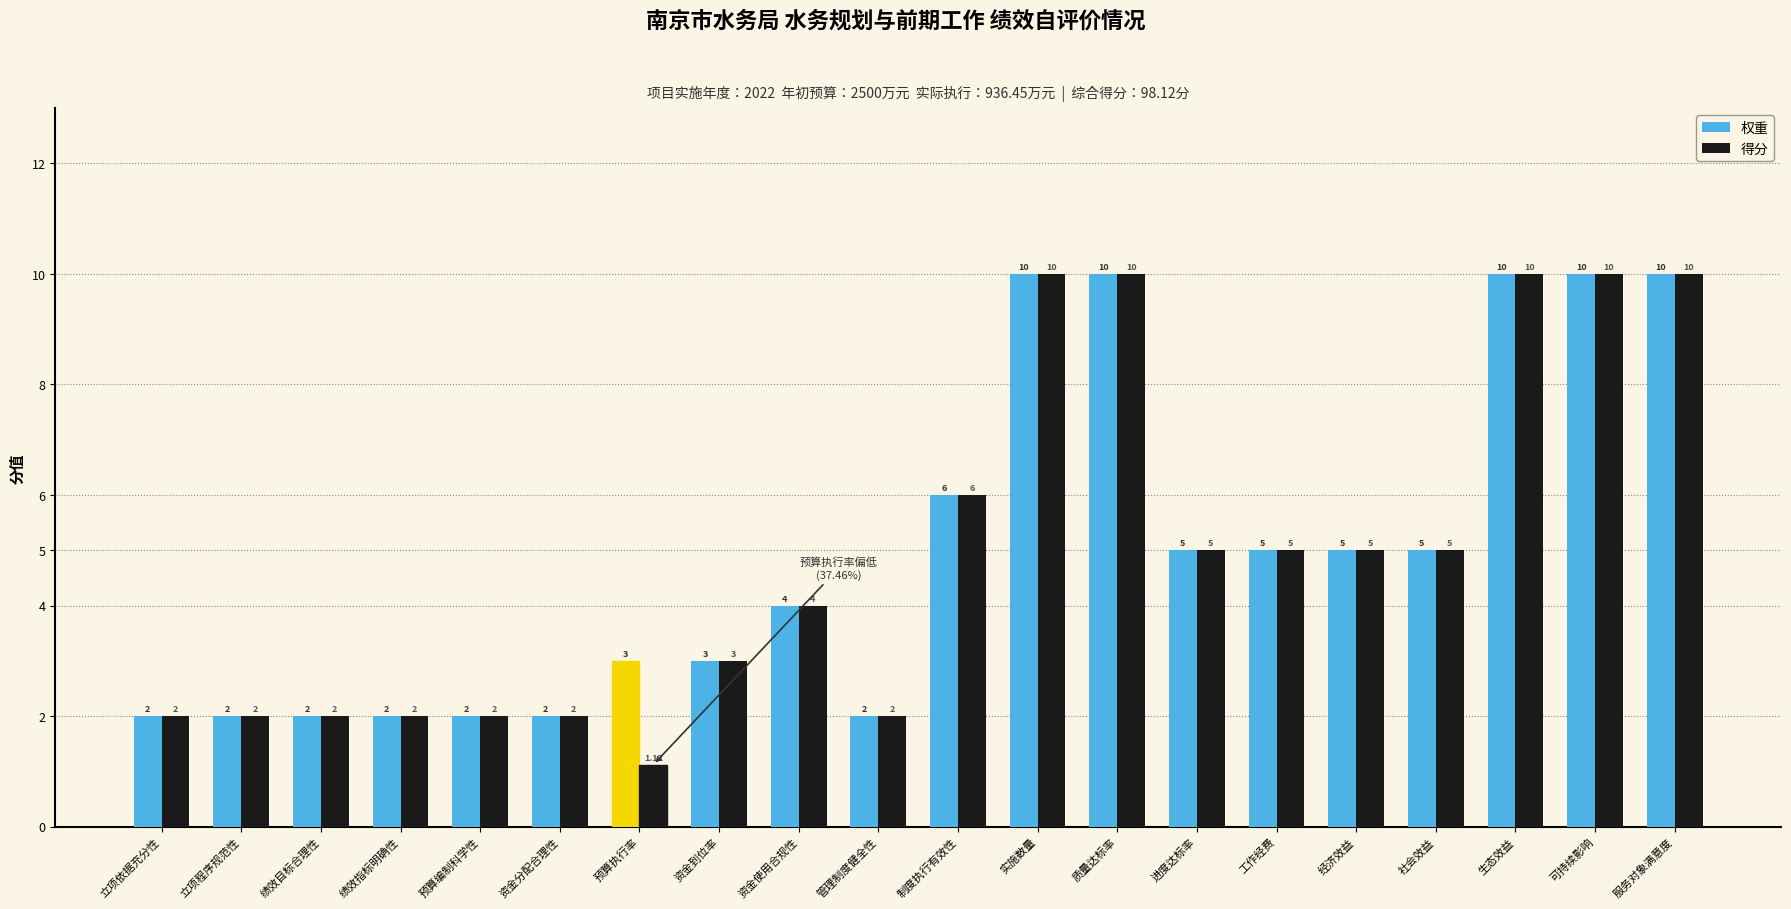

The 权重 series shows 1.2 at 立项依据充分性. True or false?

False